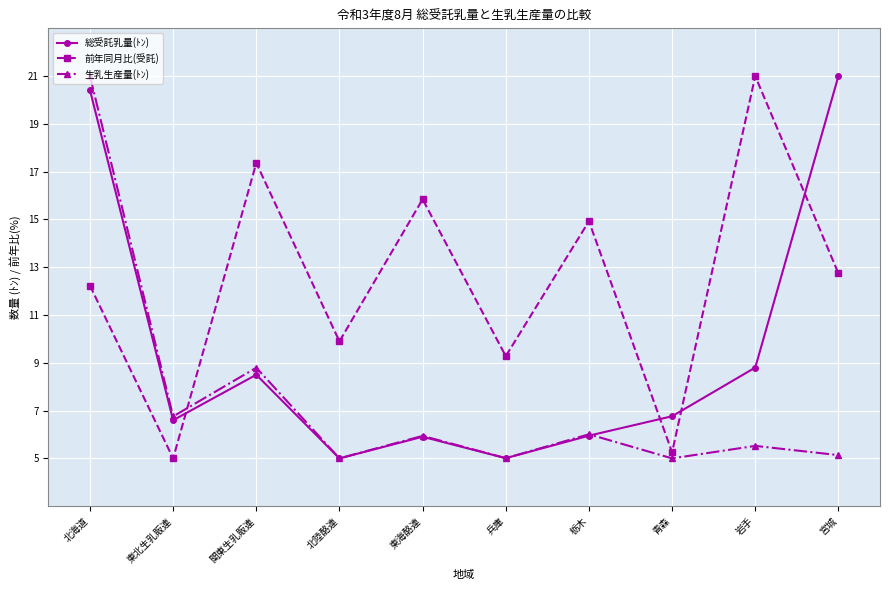

True or false: 生乳生産量(ﾄﾝ) has a value of 5.1 at 宮城.

True